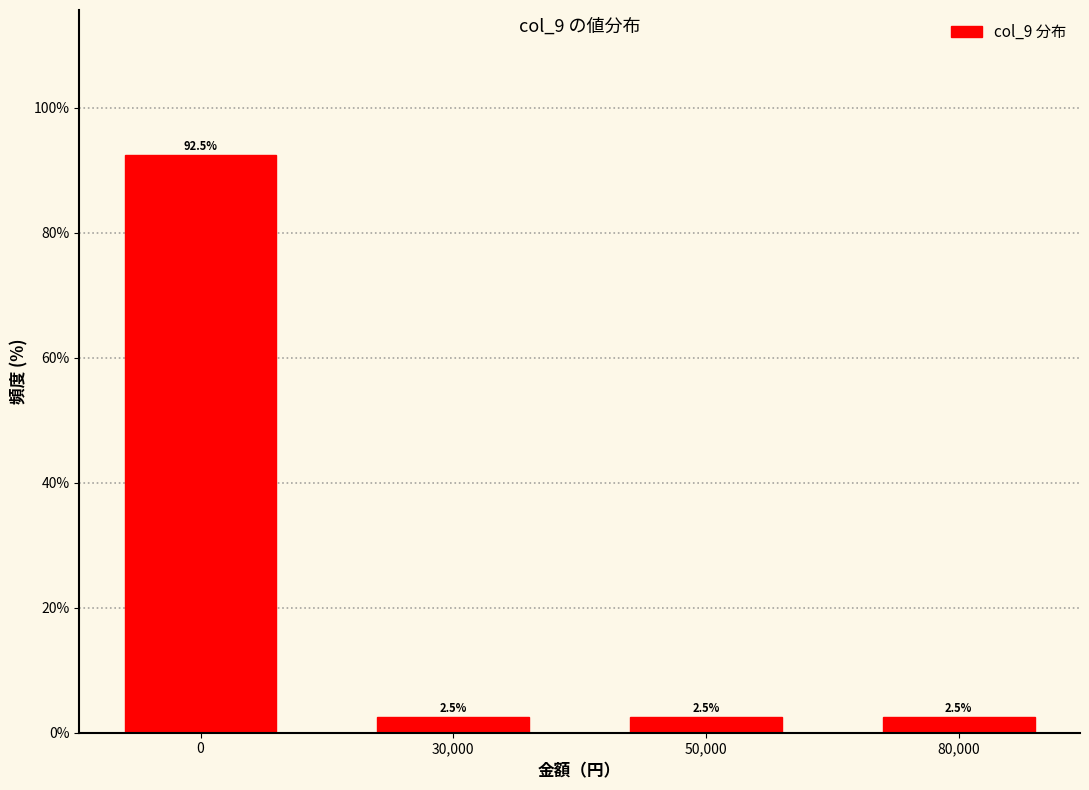

Reading left to right, transcribe all the data shown in this chart.

92.5	2.5	2.5	2.5